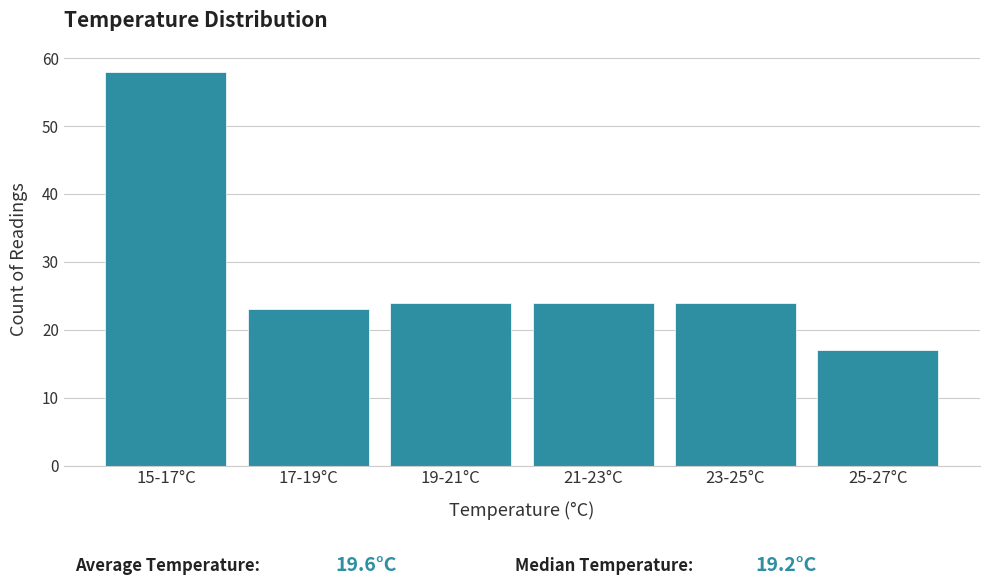

Reading left to right, list all the values displayed in this chart.

15-17°C=58	17-19°C=23	19-21°C=24	21-23°C=24	23-25°C=24	25-27°C=17